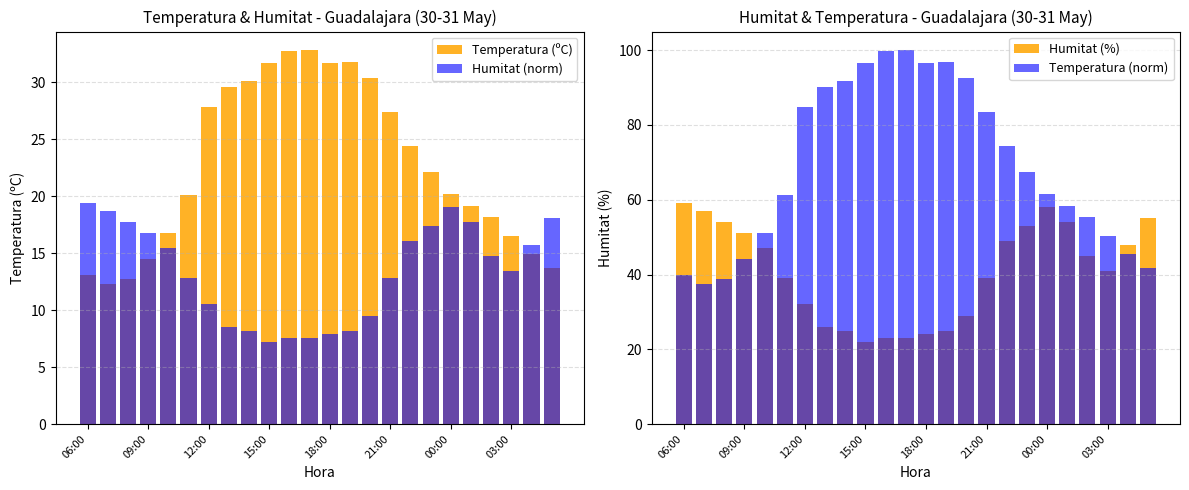

What is the total value across all series at 00:00?

158.8